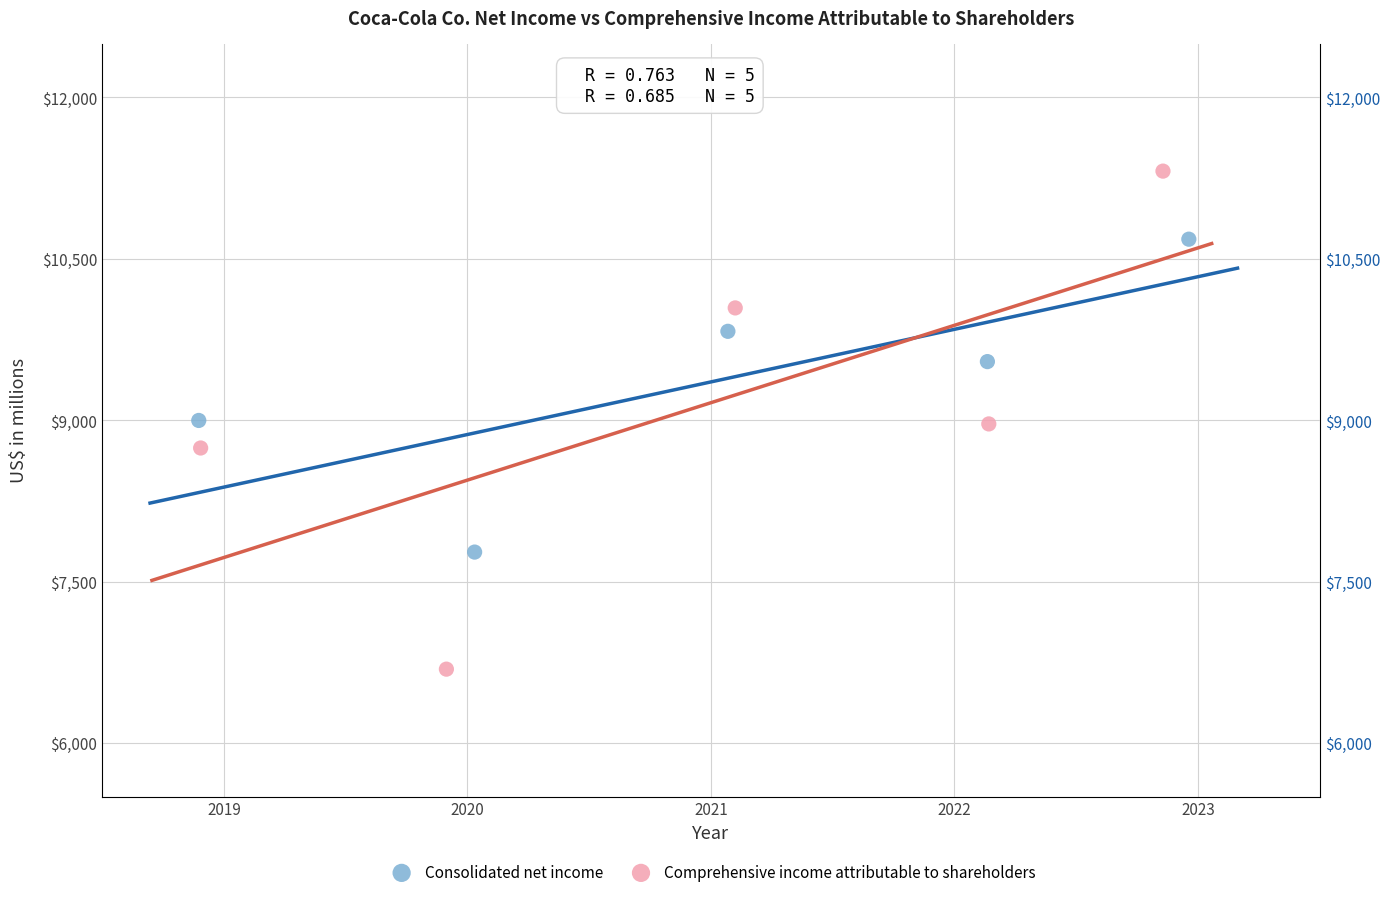

What are all the series names shown in the legend?

Consolidated net income, Comprehensive income attributable to shareholders